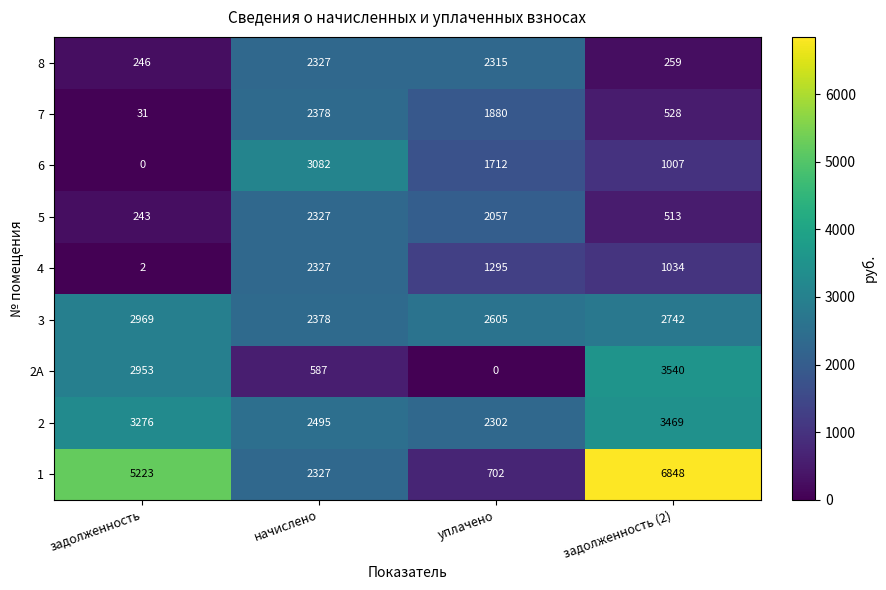

Between начислено and уплачено, which series saw the biggest shift?

1